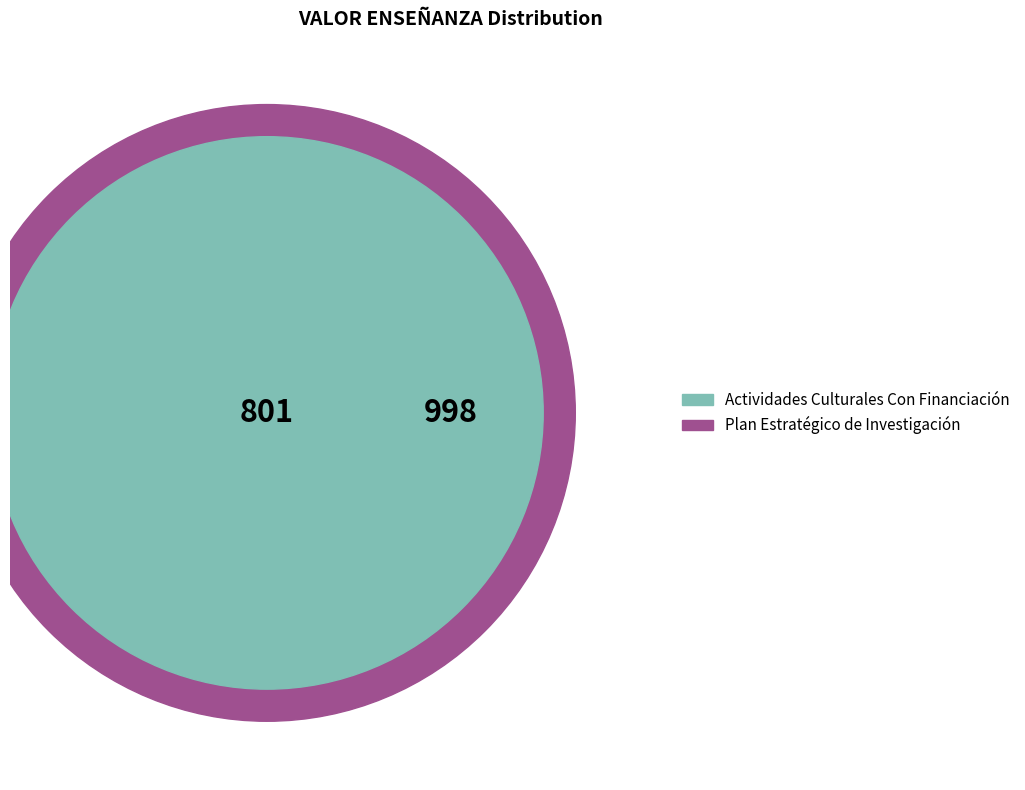

To the nearest percent, what is the difference between the largest and smallest slice percentages?

3%